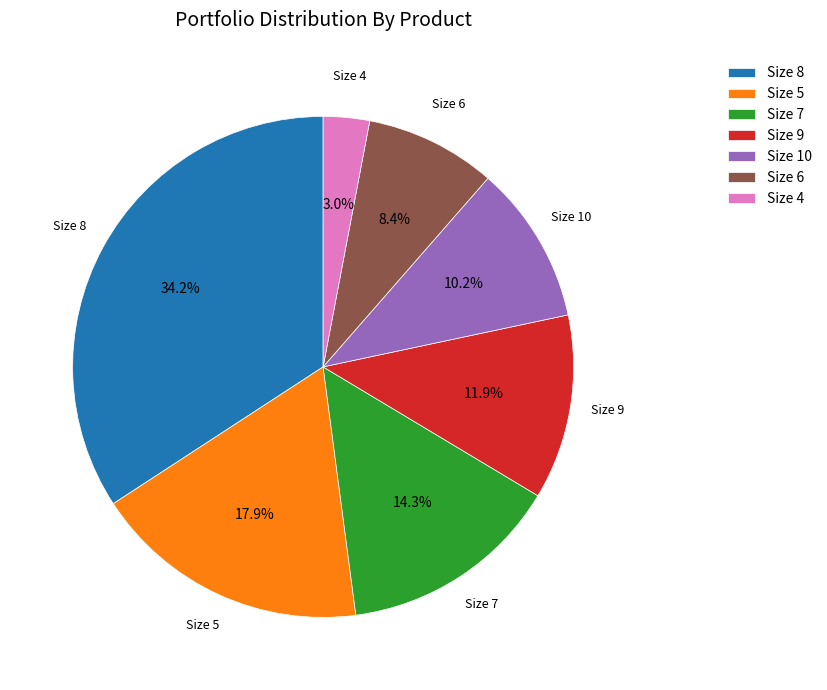

Rank the categories by value from highest to lowest.

Size 8, Size 5, Size 7, Size 9, Size 10, Size 6, Size 4